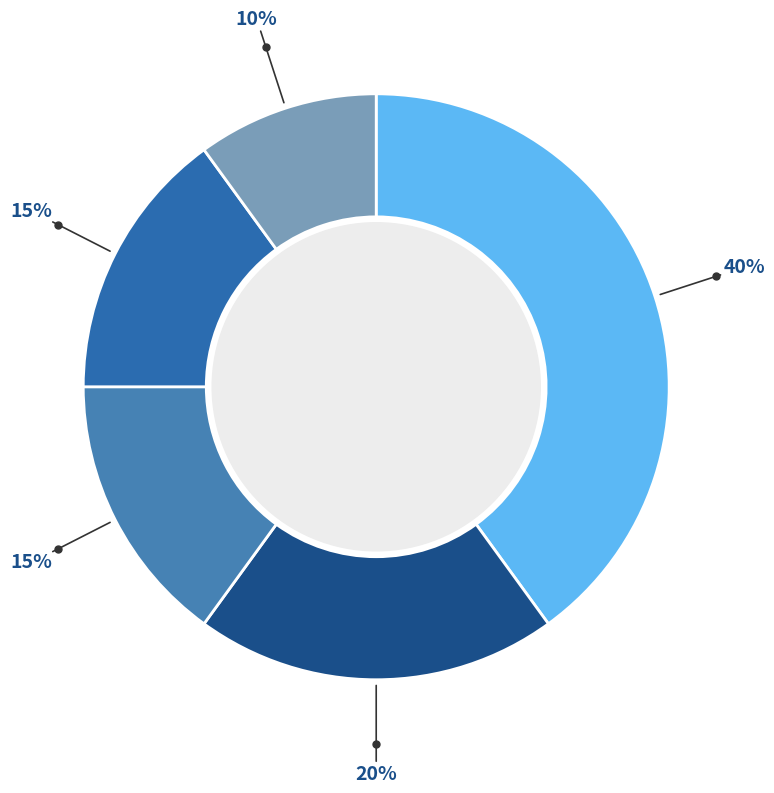

Rank the categories by value from lowest to highest.

Razina 21-41, OPĆE KONTROLE, Razina 11-13, Kontrole između dva različita obrasca, Kontrole na obrascu PR-RAS